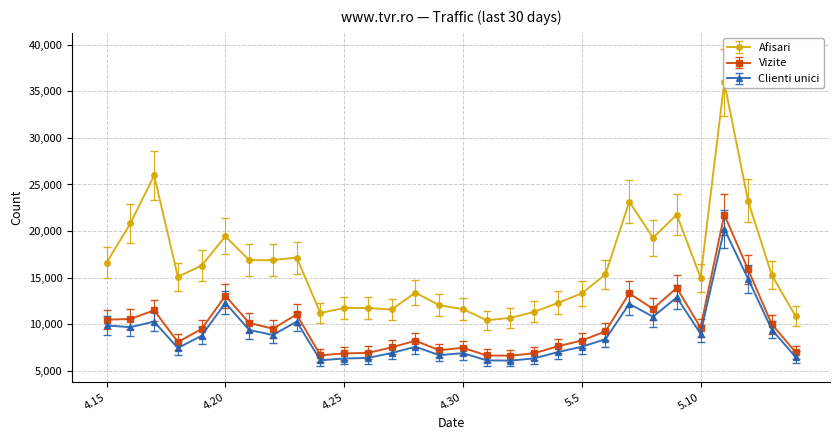

What are all the series names shown in the legend?

Afisari, Vizite, Clienti unici